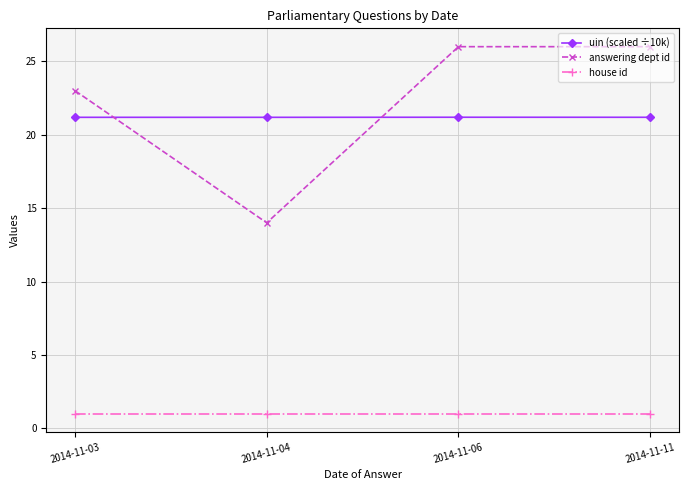

What is the value of the house id point at the 4th from the left?

1.0